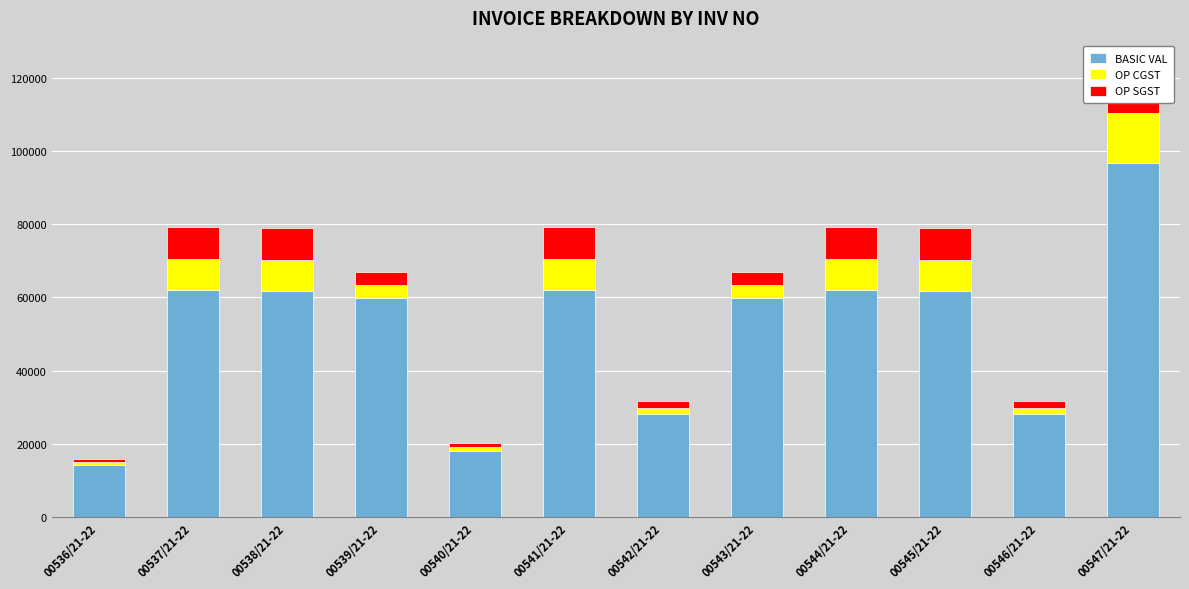

What is the difference between the maximum and minimum values in the BASIC VAL series?

82678.5